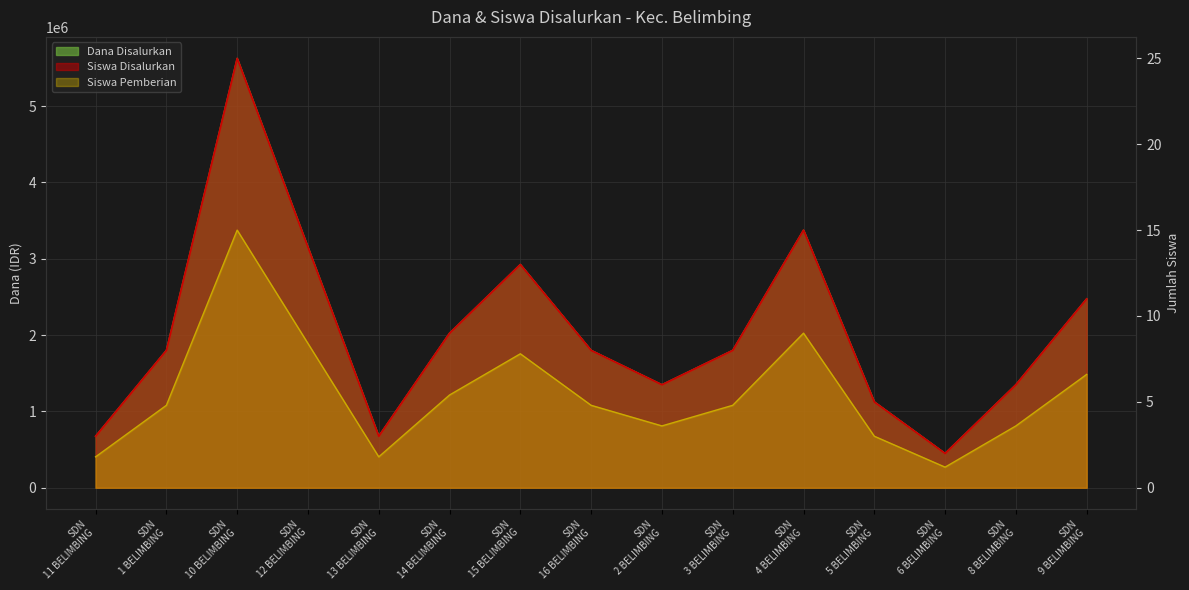

In Siswa Pemberian, how many points are higher than both neighbors (excluding endpoints)?

3